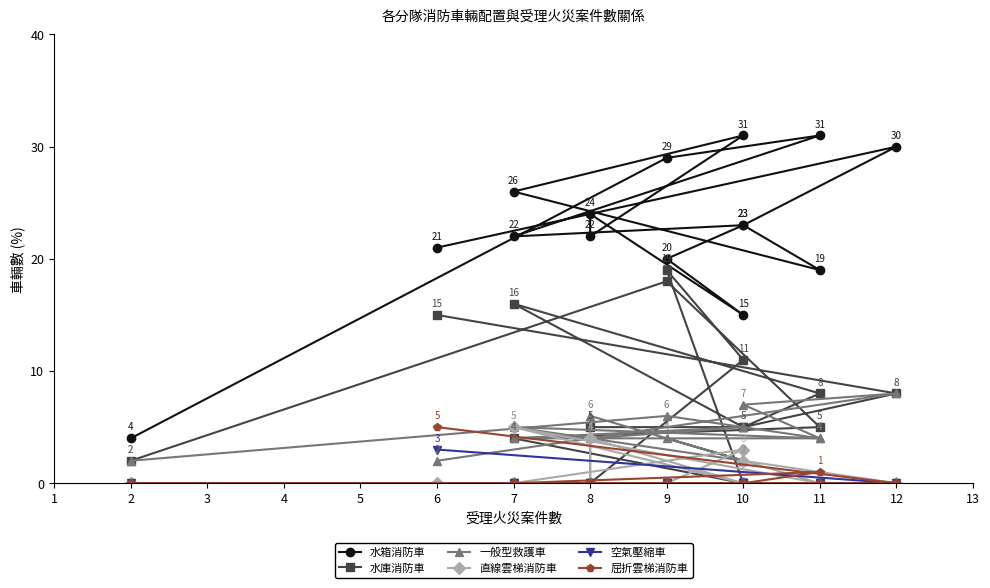

Reading left to right, extract all data points from this chart.

水箱消防車: 21	30	23	19	26	31	22	24	15	20	23	22	31	29	4
水庫消防車: 15	8	5	8	16	5	5	0	11	19	0	4	5	18	2
一般型救護車: 2	8	7	4	4	5	4	6	2	4	2	5	4	6	2
直線雲梯消防車: 0	0	2	0	5	0	4	0	0	0	3	0	0	0	0
空氣壓縮車: 3	0	0	0	0	0	0	0	0	0	0	0	0	0	0
屈折雲梯消防車: 5	0	0	1	0	0	0	0	0	0	0	0	0	0	0